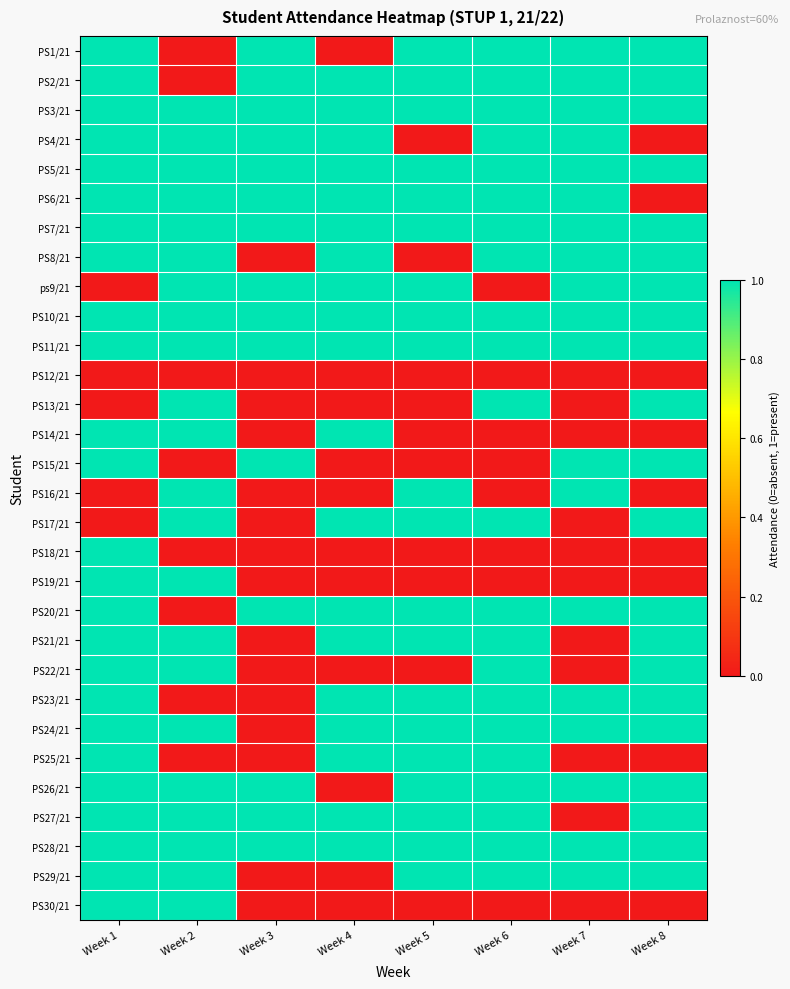

What is the spread (max minus min) of values at Week 5?

1